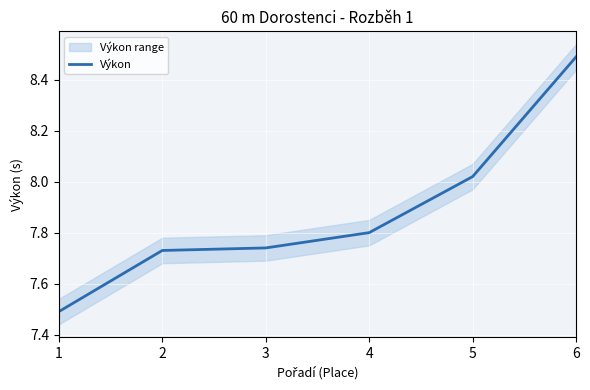

Which label corresponds to the smallest value in the chart?

1